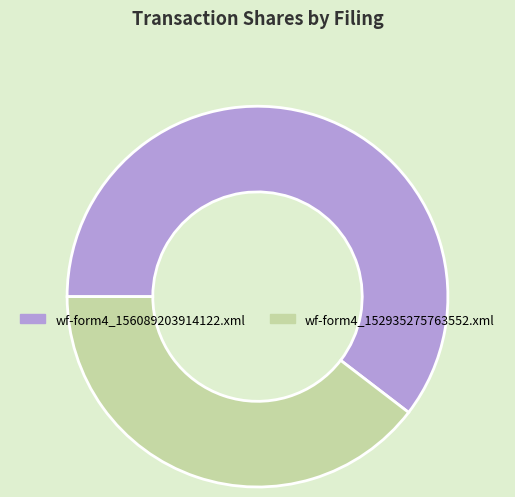

Is wf-form4_152935275763552.xml the majority of the pie?

No